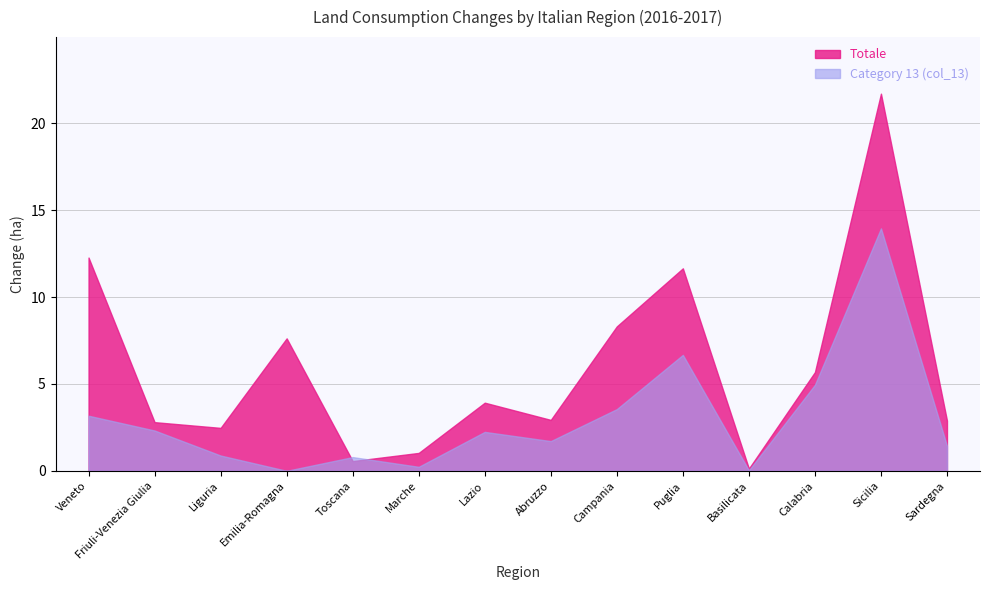

Which series changed the most between Friuli-Venezia Giulia and Liguria?

Category 13 (col_13)